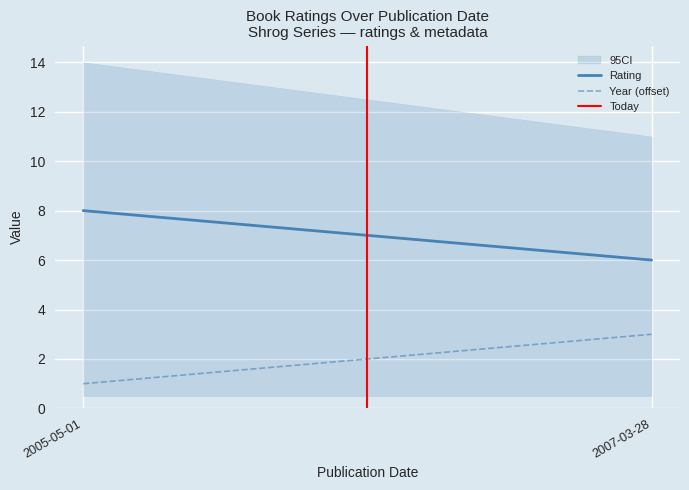

Which category has the highest value across all series?

2005-05-01